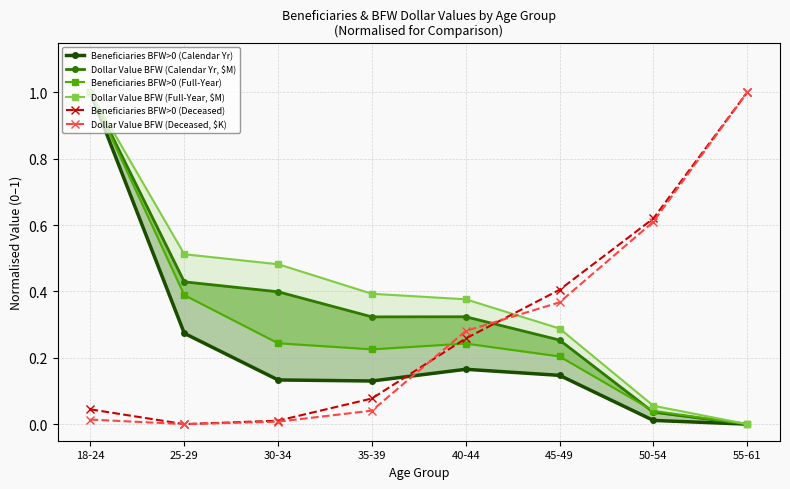

At how many categories does at least one series exceed 0?

8